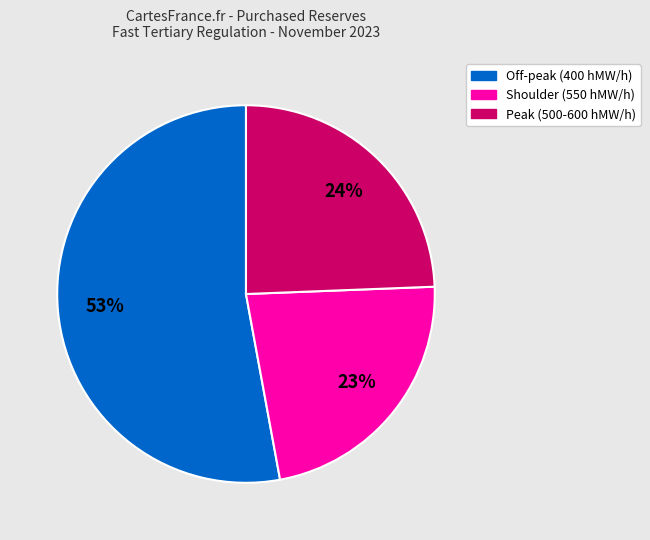

To the nearest percent, what is the average slice percentage?

33%